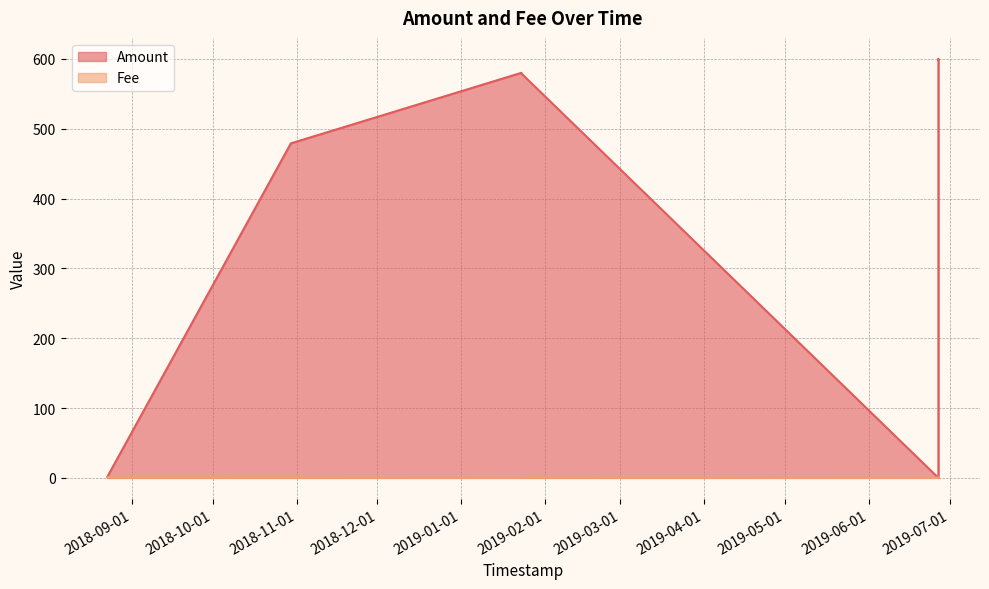

What is the value of the Fee point at the 1st from the left?

1.0